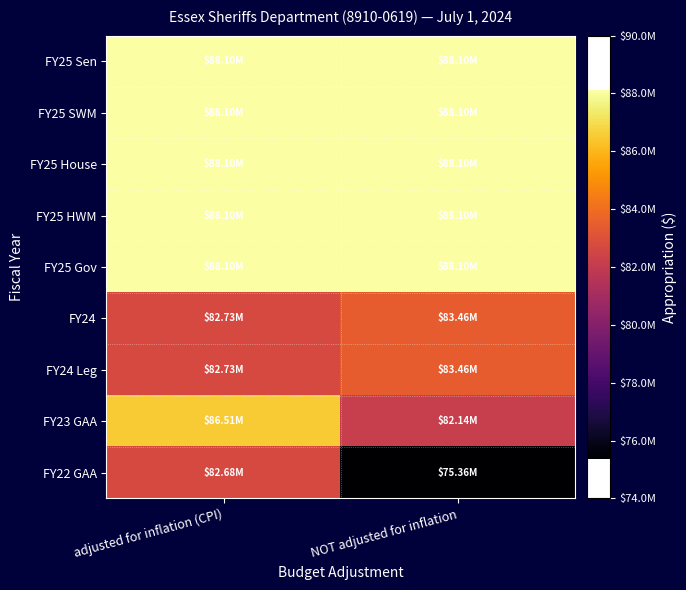

Reading left to right, what are all the values shown in this chart?

FY25 Sen: adjusted for inflation (CPI)=88103829	NOT adjusted for inflation=88103829
FY25 SWM: adjusted for inflation (CPI)=88103829	NOT adjusted for inflation=88103829
FY25 House: adjusted for inflation (CPI)=88103829	NOT adjusted for inflation=88103829
FY25 HWM: adjusted for inflation (CPI)=88103829	NOT adjusted for inflation=88103829
FY25 Gov: adjusted for inflation (CPI)=88103829	NOT adjusted for inflation=88103829
FY24: adjusted for inflation (CPI)=82726000	NOT adjusted for inflation=83457324
FY24 Leg: adjusted for inflation (CPI)=82726000	NOT adjusted for inflation=83457324
FY23 GAA: adjusted for inflation (CPI)=86512200	NOT adjusted for inflation=82143035
FY22 GAA: adjusted for inflation (CPI)=82682573	NOT adjusted for inflation=75360583